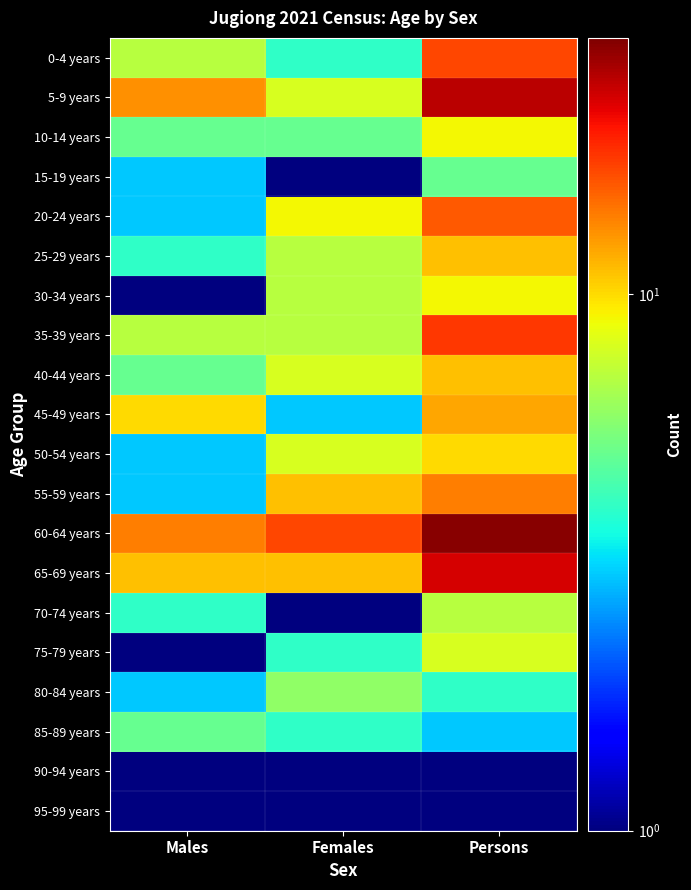

Reading left to right, list all the values displayed in this chart.

0-4 years: Males=7.0	Females=4.0	Persons=17.0
5-9 years: Males=13.0	Females=8.0	Persons=25.0
10-14 years: Males=5.0	Females=5.0	Persons=9.0
15-19 years: Males=3.0	Females=0.5	Persons=5.0
20-24 years: Males=3.0	Females=9.0	Persons=16.0
25-29 years: Males=4.0	Females=7.0	Persons=11.0
30-34 years: Males=0.5	Females=7.0	Persons=9.0
35-39 years: Males=7.0	Females=7.0	Persons=18.0
40-44 years: Males=5.0	Females=8.0	Persons=11.0
45-49 years: Males=10.0	Females=3.0	Persons=12.0
50-54 years: Males=3.0	Females=8.0	Persons=10.0
55-59 years: Males=3.0	Females=11.0	Persons=14.0
60-64 years: Males=14.0	Females=17.0	Persons=29.0
65-69 years: Males=11.0	Females=11.0	Persons=23.0
70-74 years: Males=4.0	Females=0.5	Persons=7.0
75-79 years: Males=0.5	Females=4.0	Persons=8.0
80-84 years: Males=3.0	Females=6.0	Persons=4.0
85-89 years: Males=5.0	Females=4.0	Persons=3.0
90-94 years: Males=0.5	Females=0.5	Persons=0.5
95-99 years: Males=0.5	Females=0.5	Persons=0.5